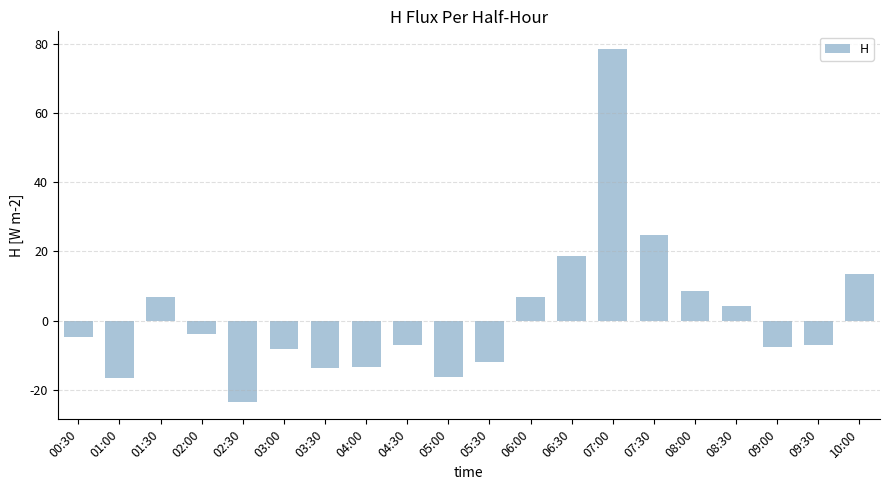

What is the change in value from 04:30 to 08:00?

+15.8